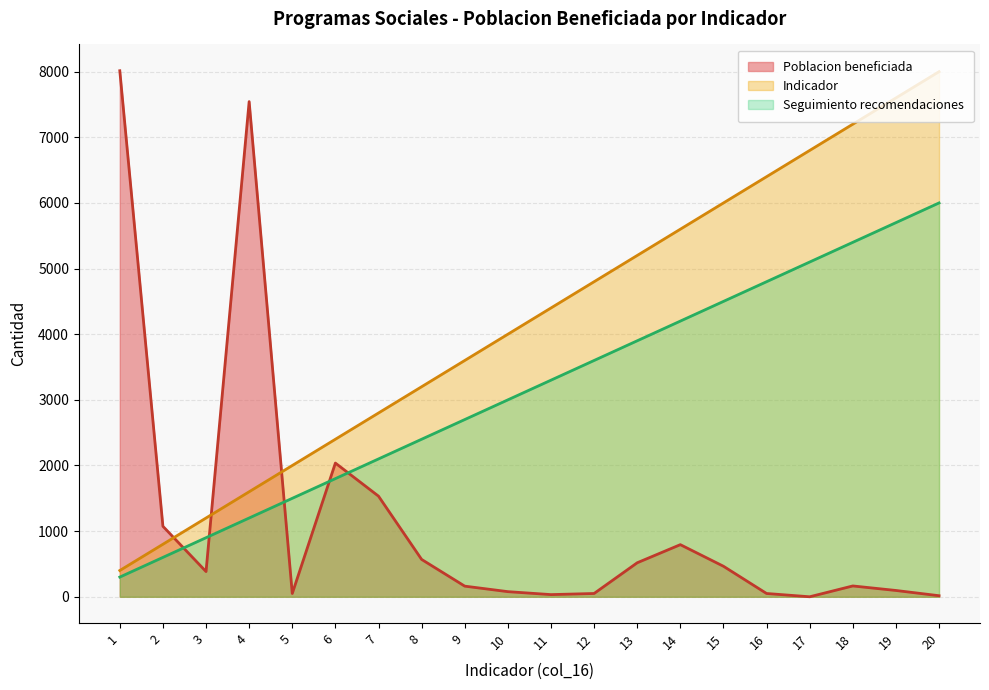

Is it true that Poblacion beneficiada equals 165 at 18?

True